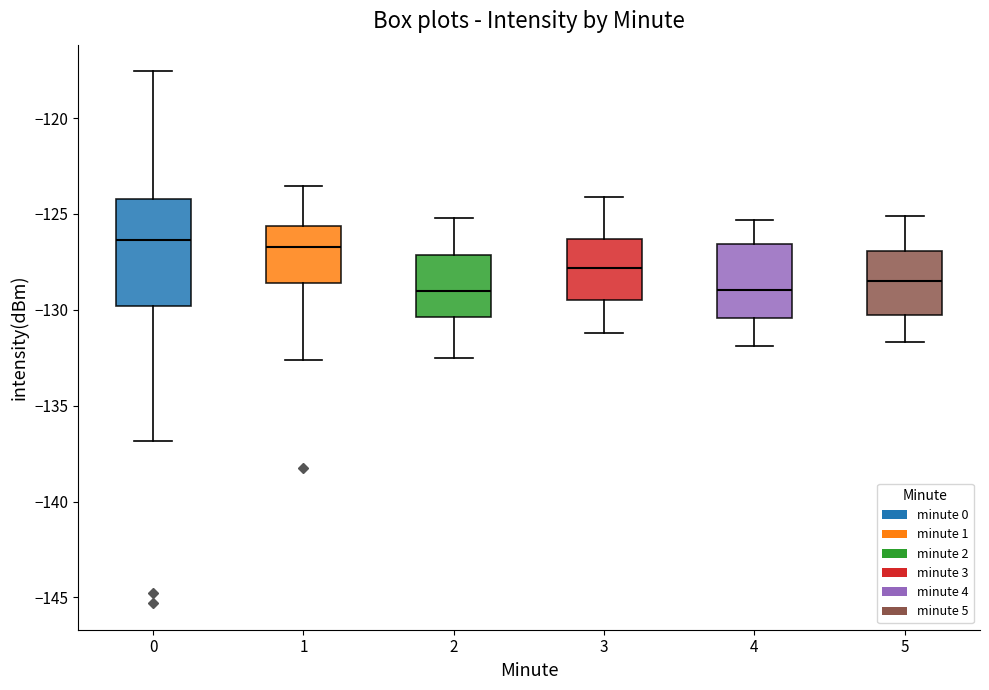

Reading left to right, read every box against the y-axis: the position of its median line, the range the box covers, and the ends of its whiskers. The values are not printed on the chart, so give them approximately, as read against the axis.

0: median -126.5, box -130.0 to -124.0, whiskers -137.0 to -117.5
1: median -126.5, box -128.5 to -125.5, whiskers -132.5 to -123.5
2: median -129.0, box -130.5 to -127.0, whiskers -132.5 to -125.0
3: median -128.0, box -129.5 to -126.5, whiskers -131.0 to -124.0
4: median -129.0, box -130.5 to -126.5, whiskers -132.0 to -125.5
5: median -128.5, box -130.0 to -127.0, whiskers -131.5 to -125.0